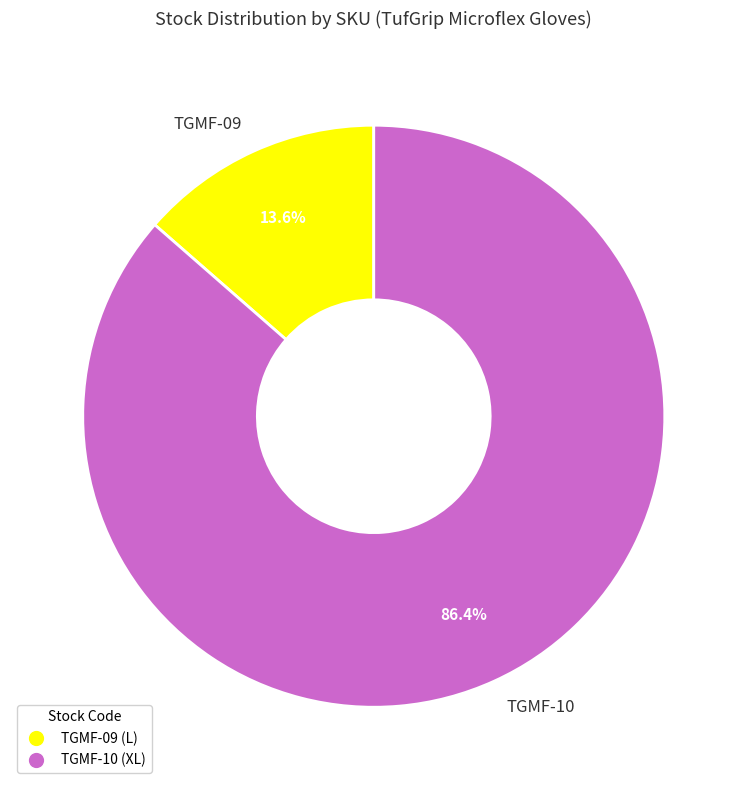

How many slices are in this pie chart?

2